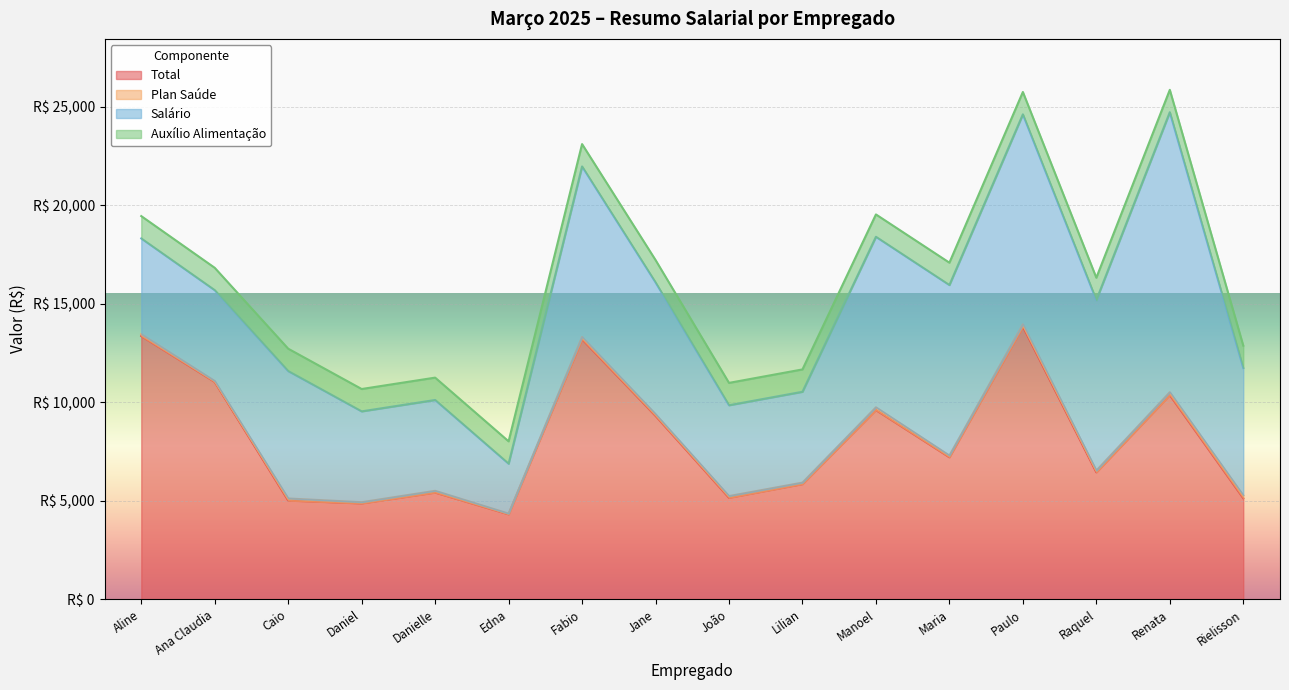

The value of Auxílio Alimentação at Paulo is 615.5. True or false?

False